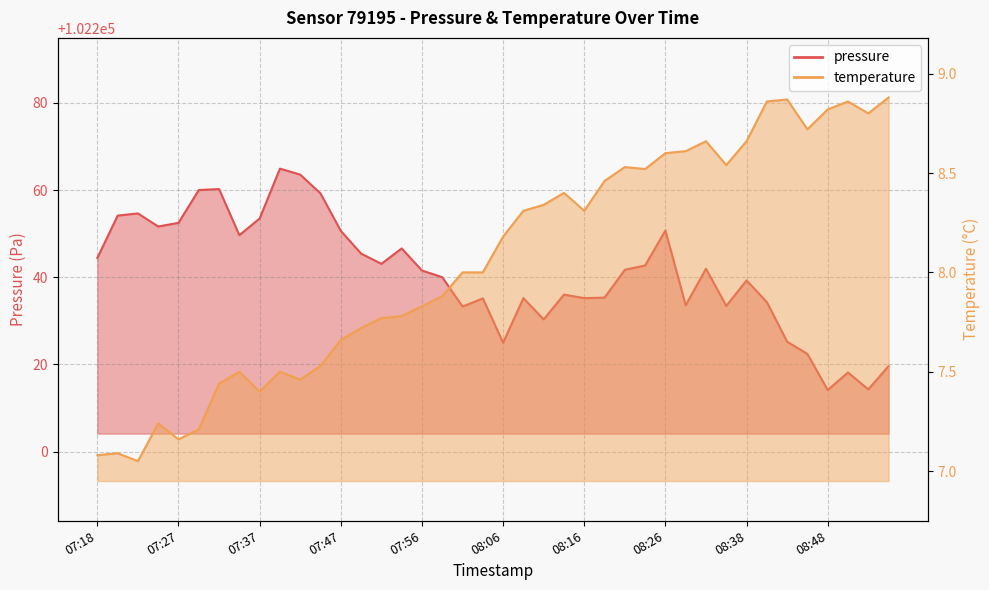

What is the approximate value of temperature at 08:28?

8.6